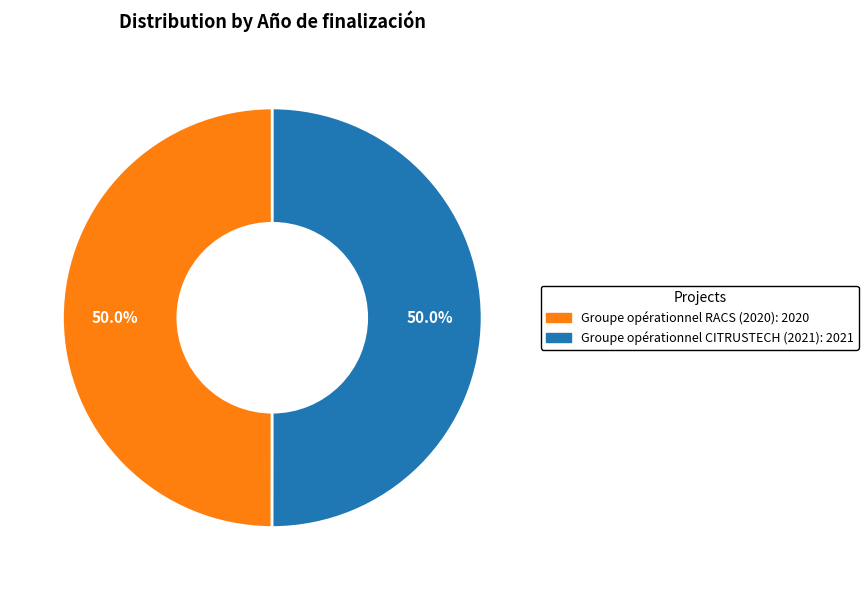

What is the ratio of the value at Groupe opérationnel RACS (2020) to the value at Groupe opérationnel CITRUSTECH (2021)?

1.0